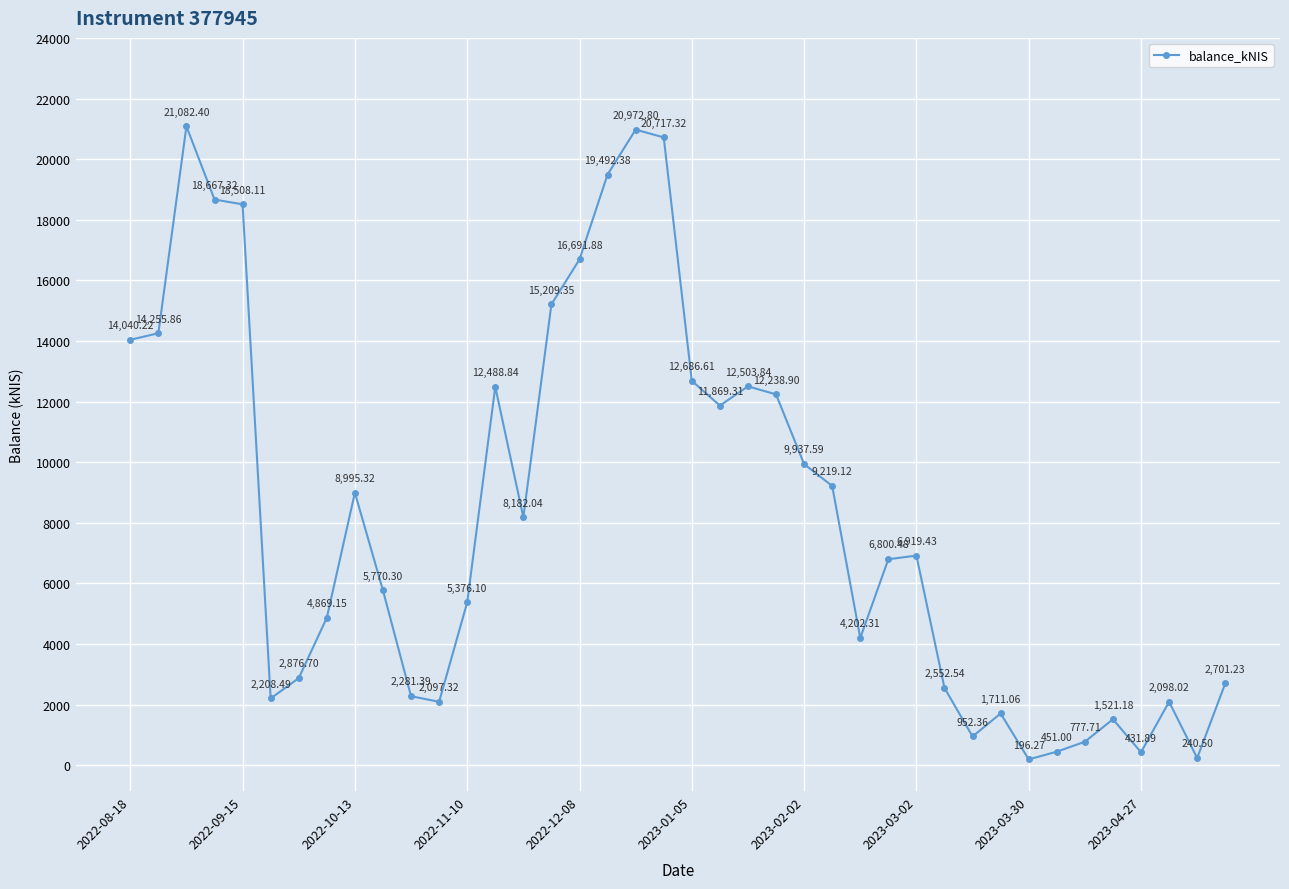

How many interior local peaks (higher than both neighbors) does the data have?

9